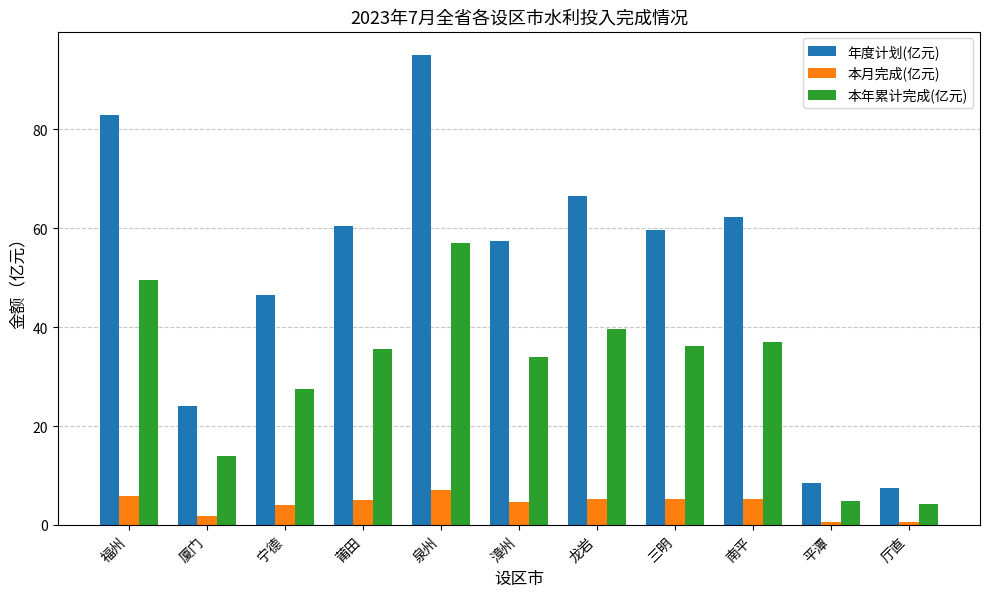

At which category is the sum across all series the highest?

泉州